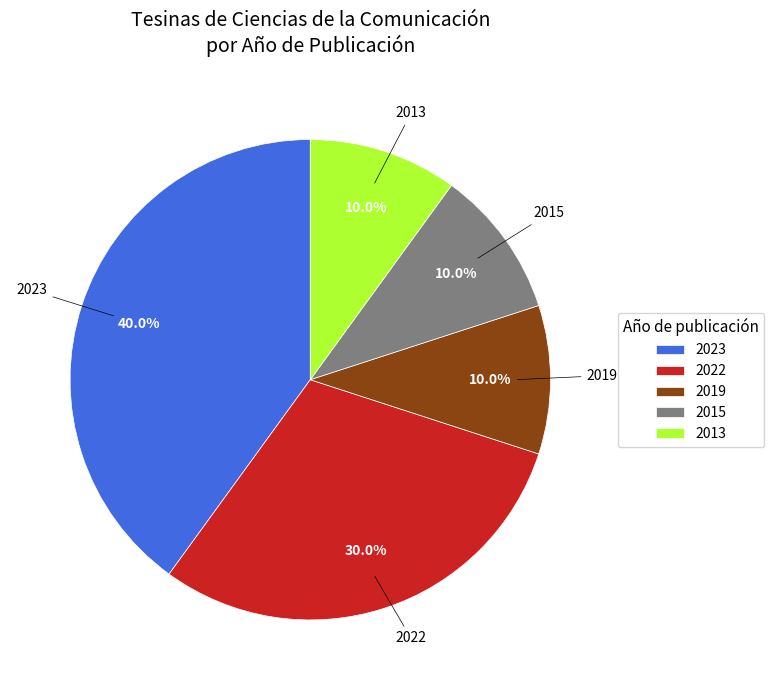

How many segments does this pie chart have?

5